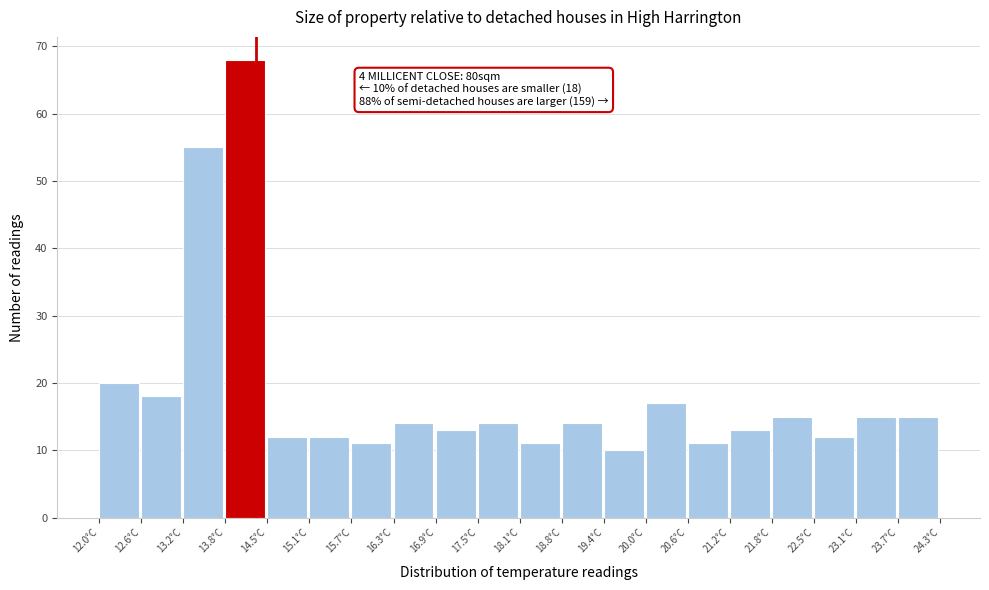

Which range on the x-axis has the tallest bar?

13.8 to 14.5